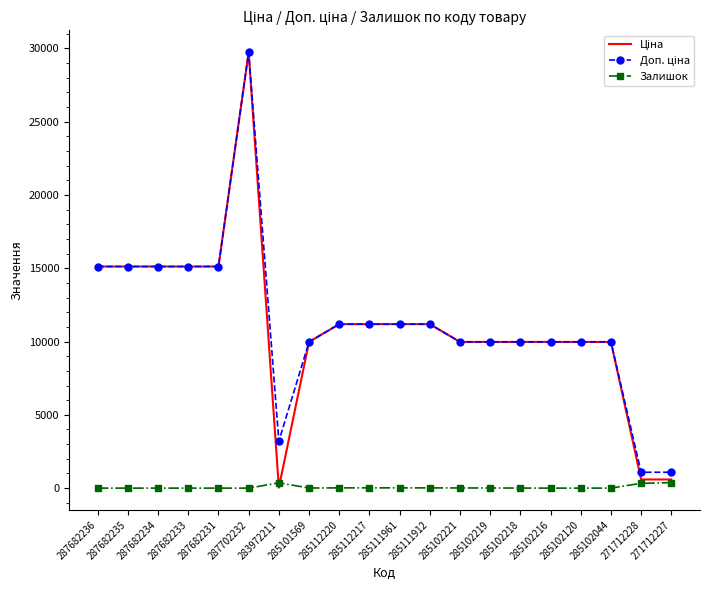

True or false: Залишок has a value of 17.0 at 285112220.

True